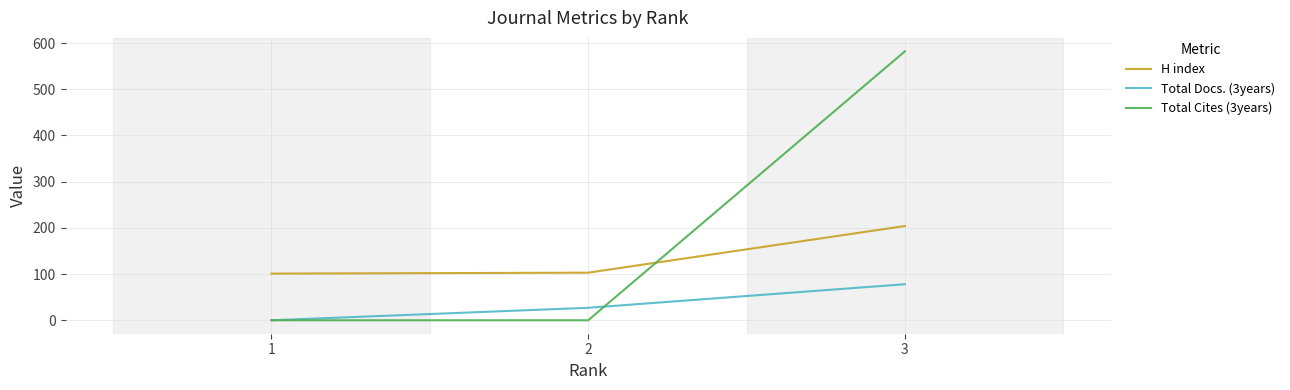

The Total Docs. (3years) series shows 78 at 3. True or false?

True